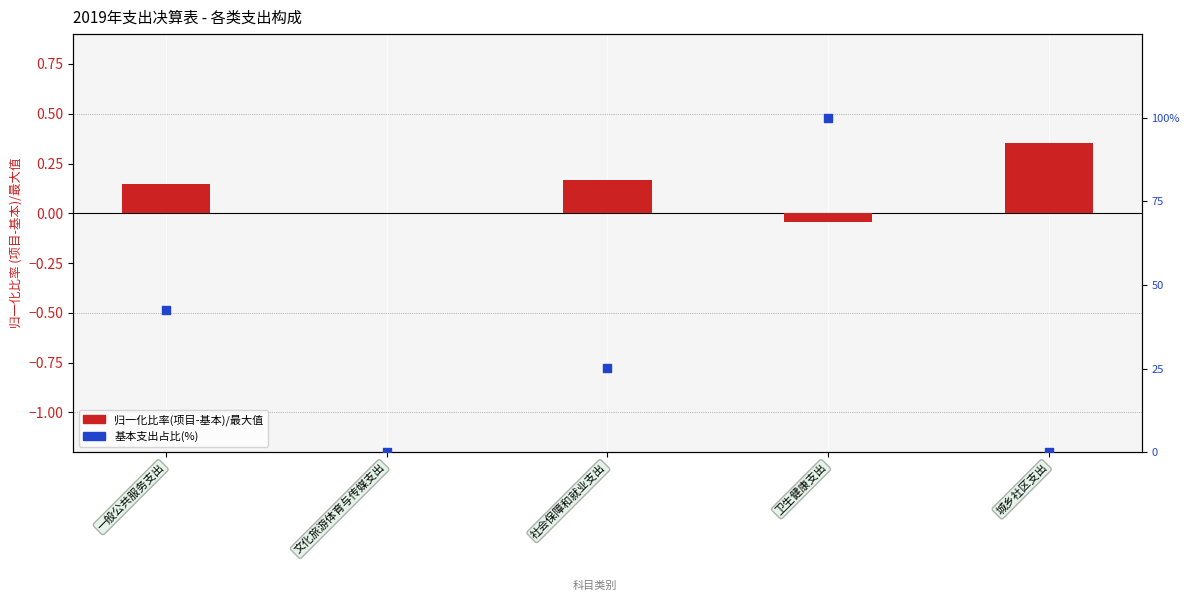

Which series contains the highest Y value?

基本支出占比(%)